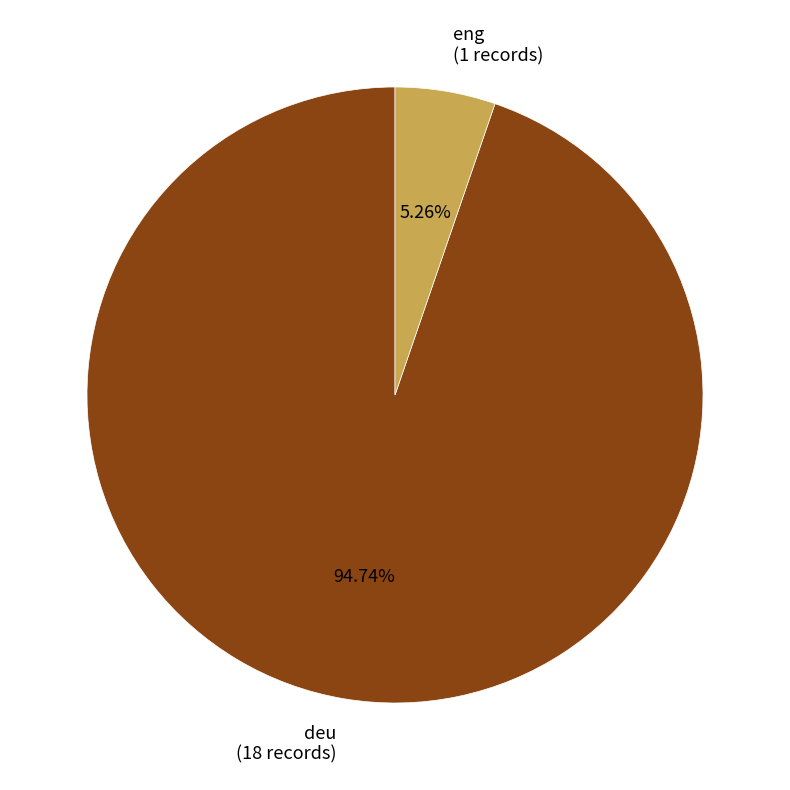

Is there a majority slice in this chart?

Yes